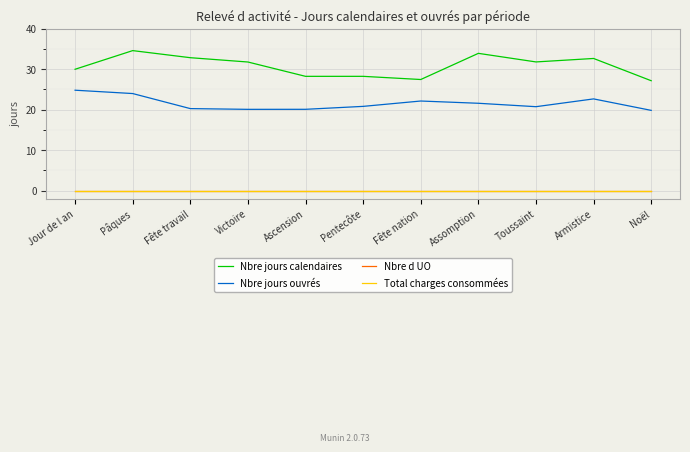

Is the value of Nbre jours ouvrés at Toussaint greater than the value of Total charges consommées at Pentecôte?

Yes